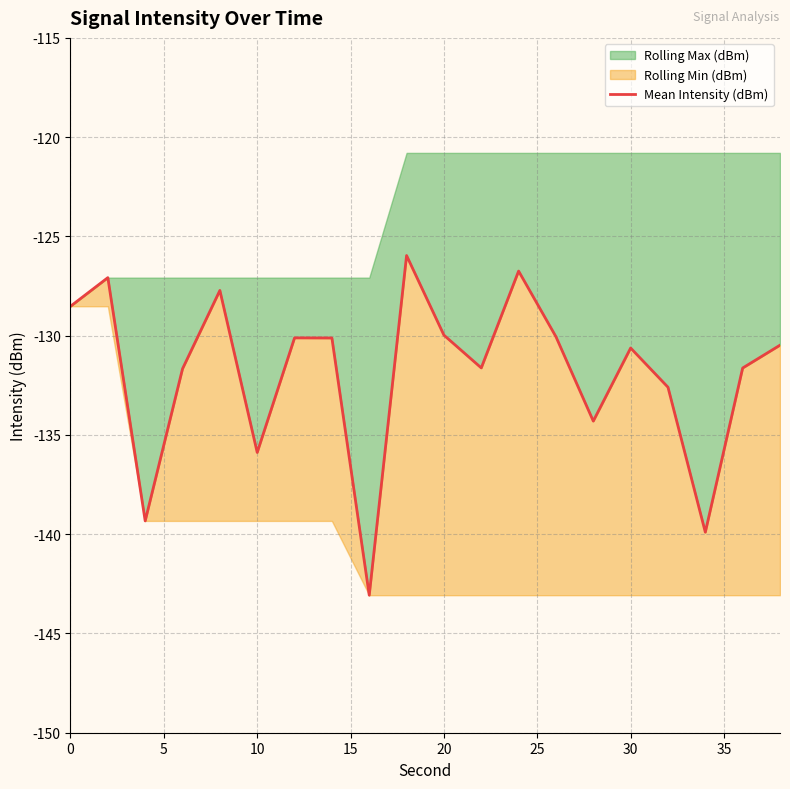

What is the difference between the second highest and second lowest values?

13.2